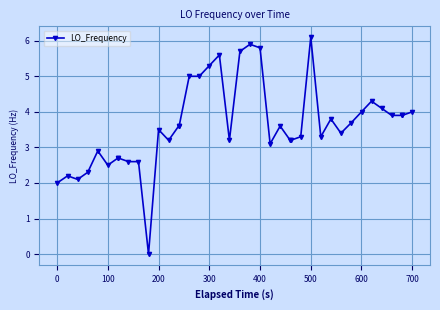

How many positive values are there?

39